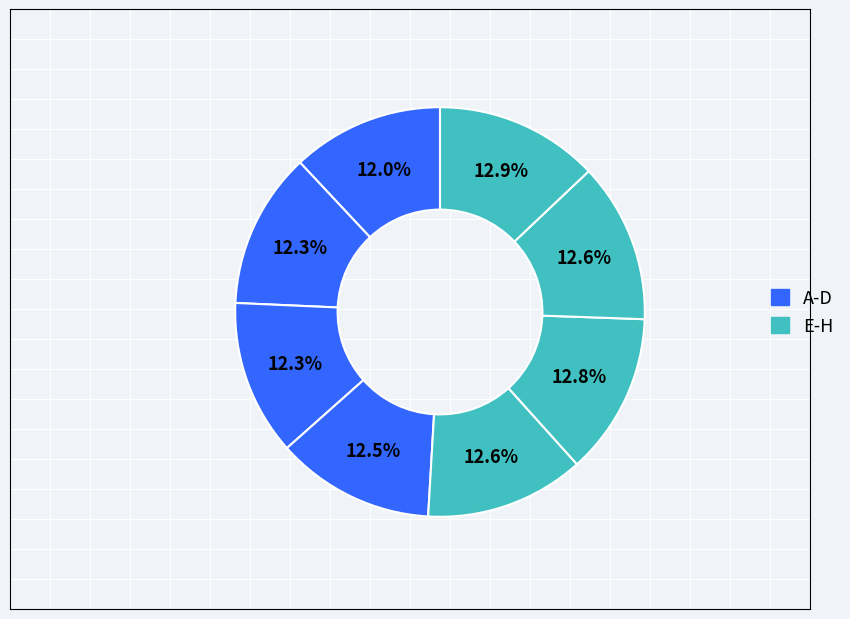

Which category has the smallest portion of the pie?

A